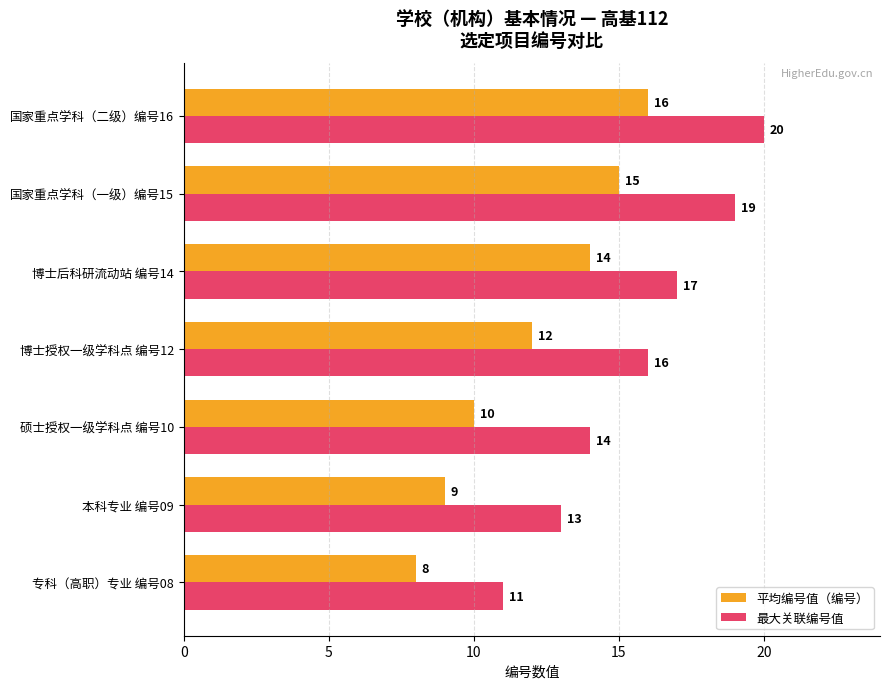

What is the difference between the highest and lowest values at 国家重点学科（一级）编号15?

4